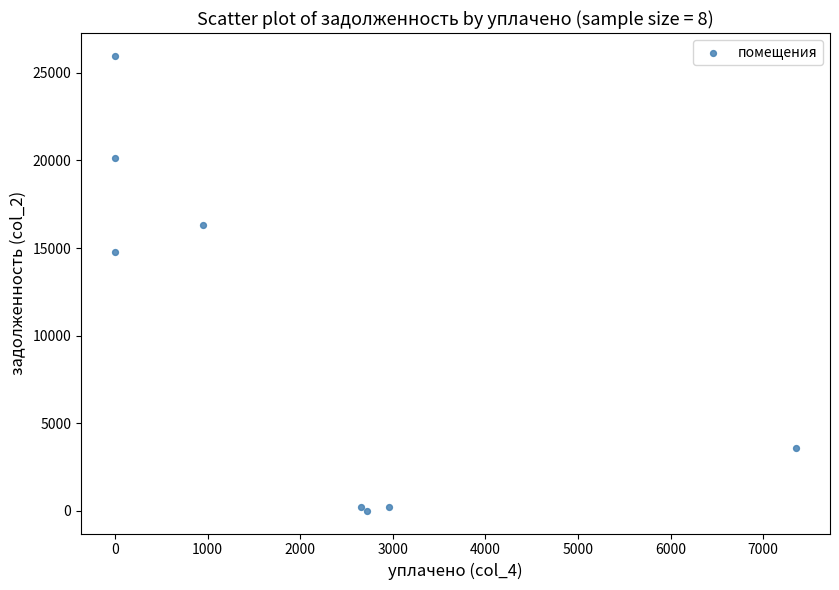

What Y value in the scatter plot is closest to 12988?

14790.2